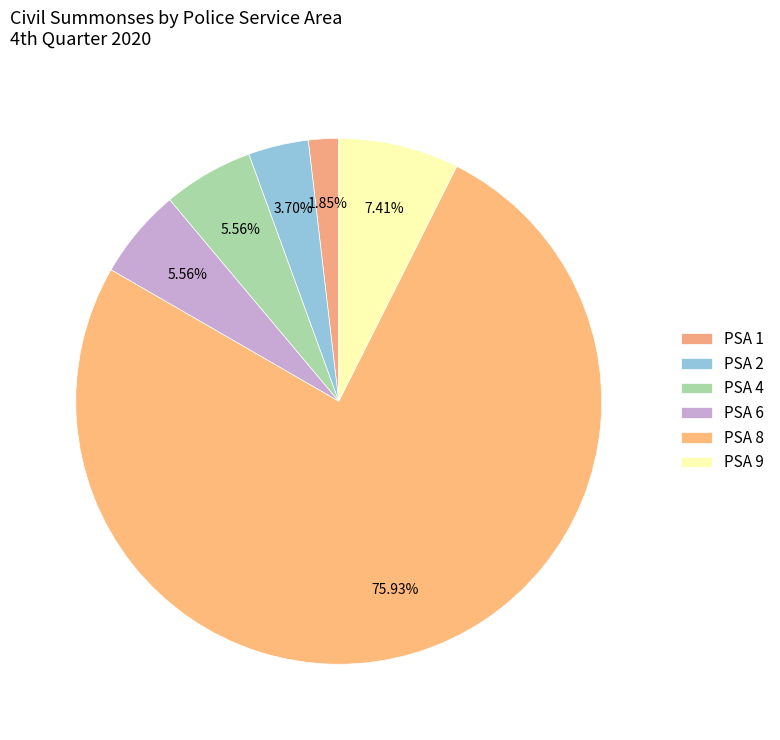

Which has a higher value, PSA 9 or PSA 8?

PSA 8